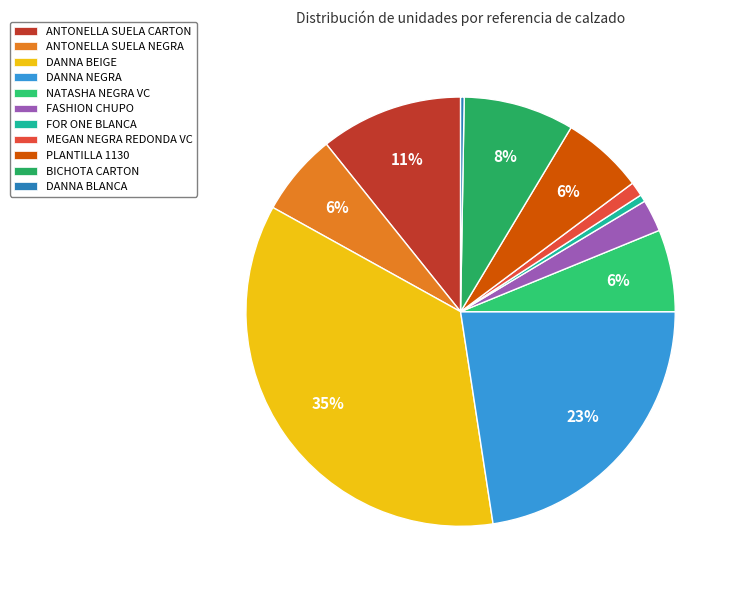

Which has a higher value, PLANTILLA 1130 or DANNA NEGRA?

DANNA NEGRA